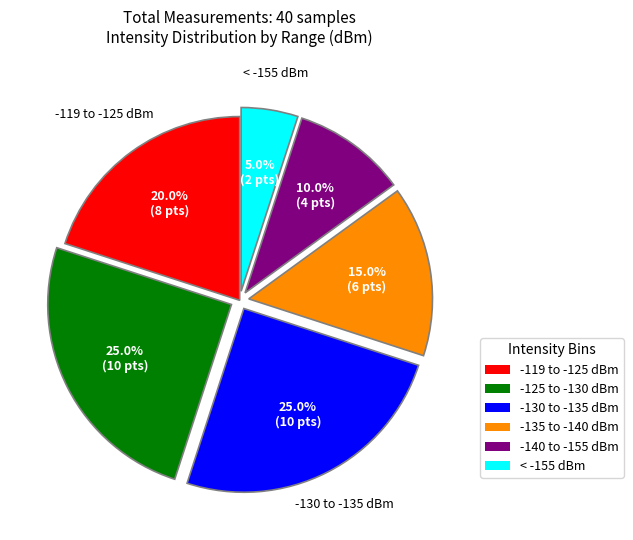

Is there a majority slice in this chart?

No